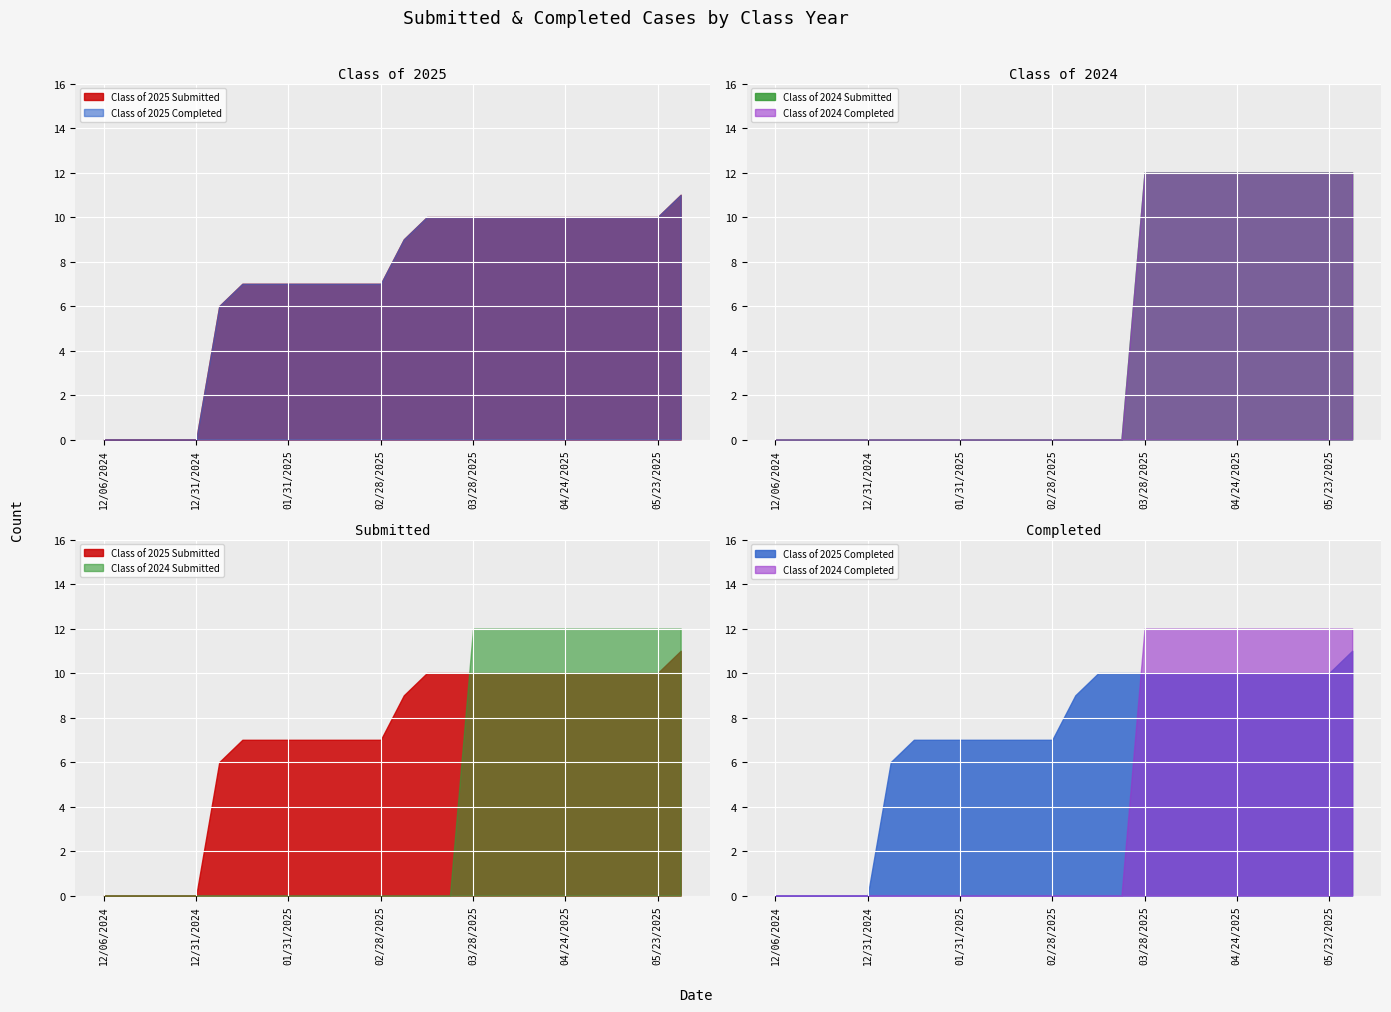

At which label does Class of 2024 Submitted reach its peak?

03/28/2025